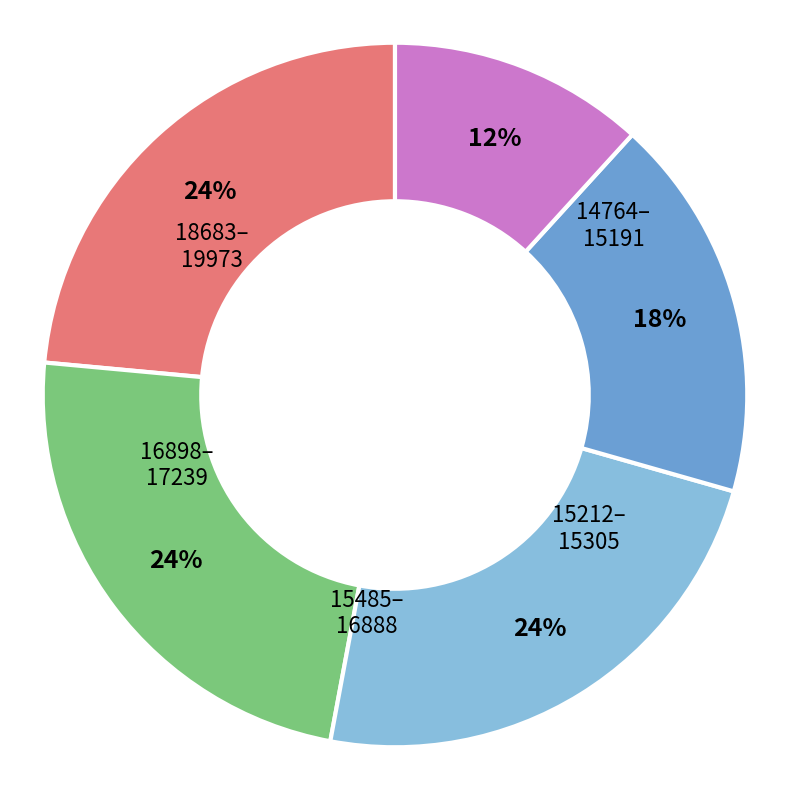

Does any single category account for the majority?

No